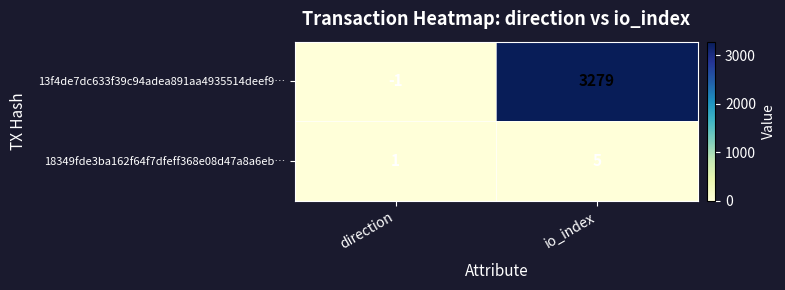

Is it true that 13f4de7dc633f39c94adea891aa4935514deef9… equals -1 at direction?

True